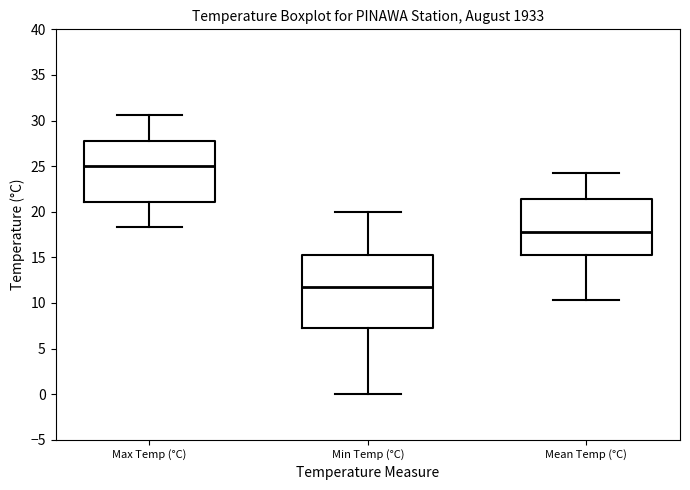

Reading left to right, read every box against the y-axis: the position of its median line, the range the box covers, and the ends of its whiskers. The values are not printed on the chart, so give them approximately, as read against the axis.

Max Temp (°C): median 25.0, box 21.0 to 28.0, whiskers 18.5 to 30.5
Min Temp (°C): median 11.5, box 7.5 to 15.5, whiskers 0.0 to 20.0
Mean Temp (°C): median 18.0, box 15.5 to 21.5, whiskers 10.5 to 24.0